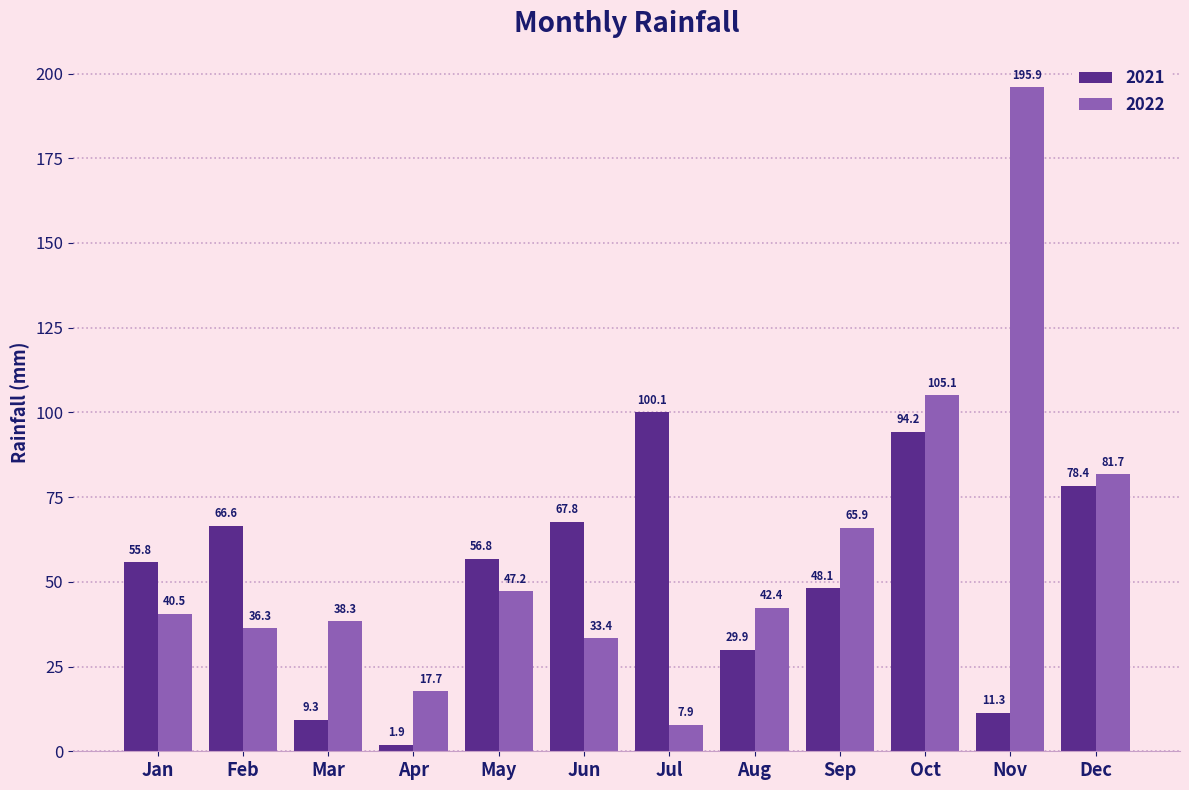

Reading left to right, what are all the values shown in this chart?

2021: 55.8	66.6	9.3	1.9	56.8	67.8	100.1	29.9	48.1	94.2	11.3	78.4
2022: 40.5	36.3	38.3	17.7	47.2	33.4	7.9	42.4	65.9	105.1	195.9	81.7